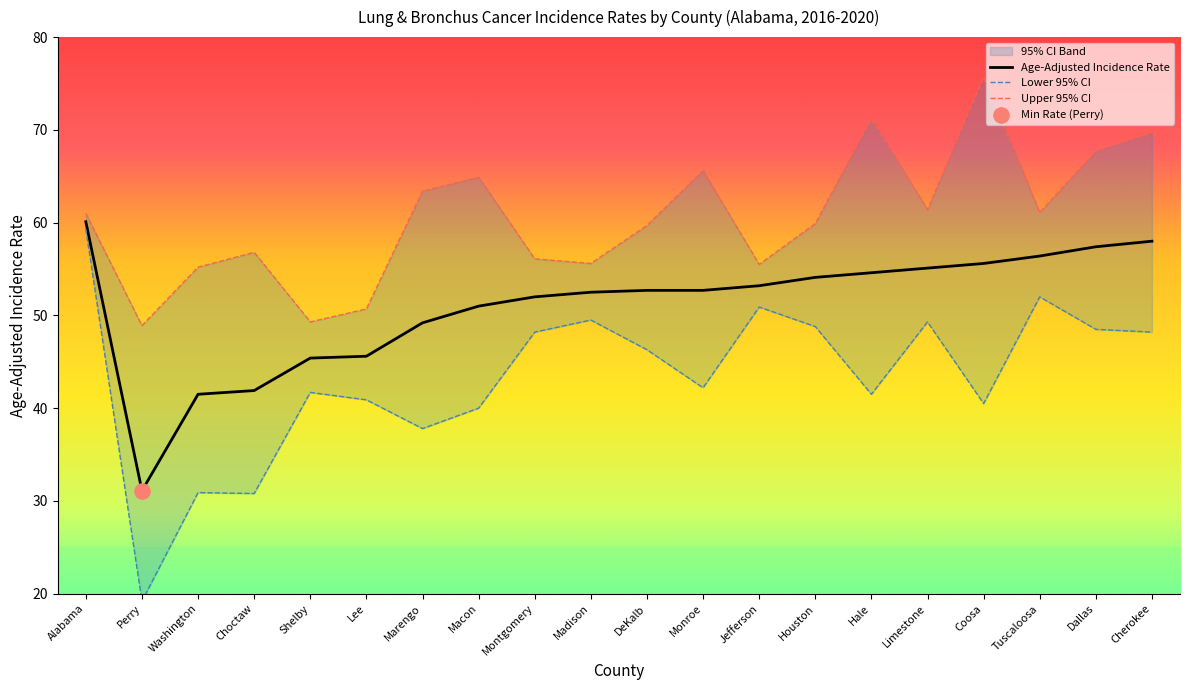

Which series contains the highest Y value?

Upper 95% CI